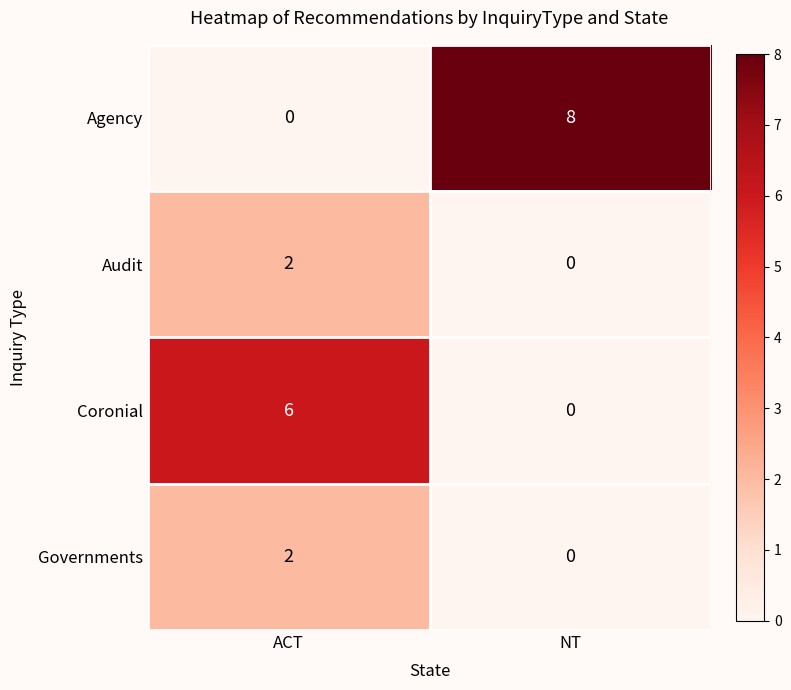

Reading left to right, extract all data points from this chart.

Agency: ACT=0	NT=8
Audit: ACT=2	NT=0
Coronial: ACT=6	NT=0
Governments: ACT=2	NT=0